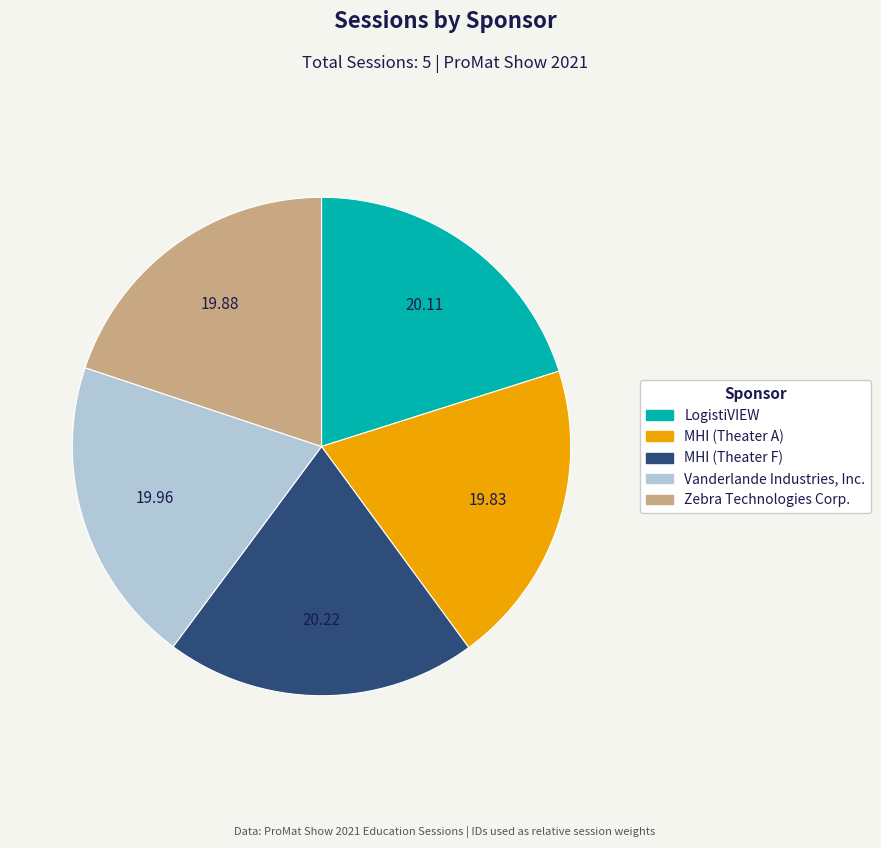

Approximately how many times larger is the value at Vanderlande Industries, Inc. compared to LogistiVIEW?

1.0